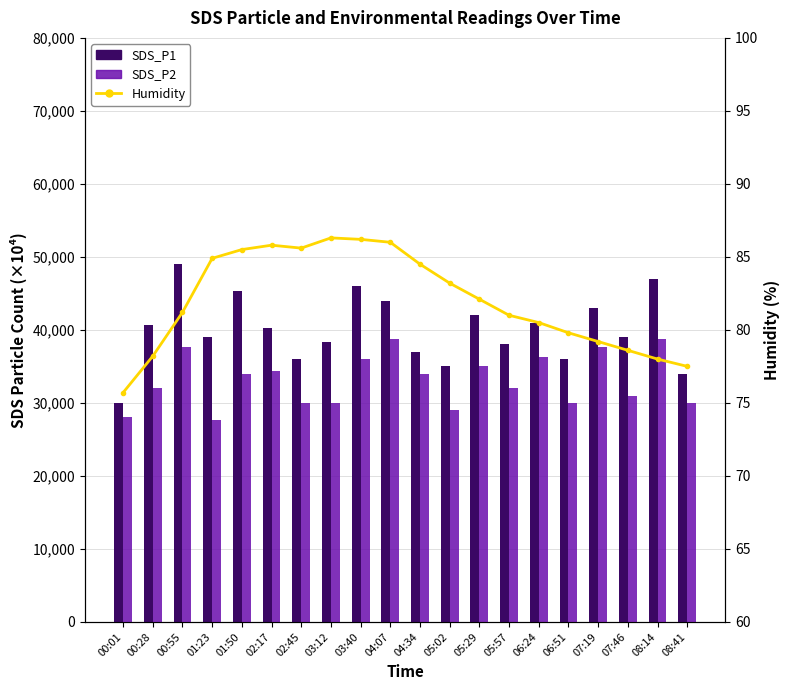

Reading left to right, list all the values displayed in this chart.

SDS_P1: 00:01=30000.0	00:28=40700.0	00:55=49000.0	01:23=39000.0	01:50=45300.0	02:17=40300.0	02:45=36000.0	03:12=38300.0	03:40=46000.0	04:07=44000.0	04:34=37000.0	05:02=35000.0	05:29=42000.0	05:57=38000.0	06:24=41000.0	06:51=36000.0	07:19=43000.0	07:46=39000.0	08:14=47000.0	08:41=34000.0
SDS_P2: 00:01=28000.0	00:28=32000.0	00:55=37700.0	01:23=27700.0	01:50=34000.0	02:17=34300.0	02:45=30000.0	03:12=30000.0	03:40=36000.0	04:07=38700.0	04:34=34000.0	05:02=29000.0	05:29=35000.0	05:57=32000.0	06:24=36300.0	06:51=30000.0	07:19=37700.0	07:46=31000.0	08:14=38700.0	08:41=30000.0
Humidity: 00:01=75.7	00:28=78.2	00:55=81.2	01:23=84.9	01:50=85.5	02:17=85.8	02:45=85.6	03:12=86.3	03:40=86.2	04:07=86.0	04:34=84.5	05:02=83.2	05:29=82.1	05:57=81.0	06:24=80.5	06:51=79.8	07:19=79.2	07:46=78.6	08:14=78.0	08:41=77.5